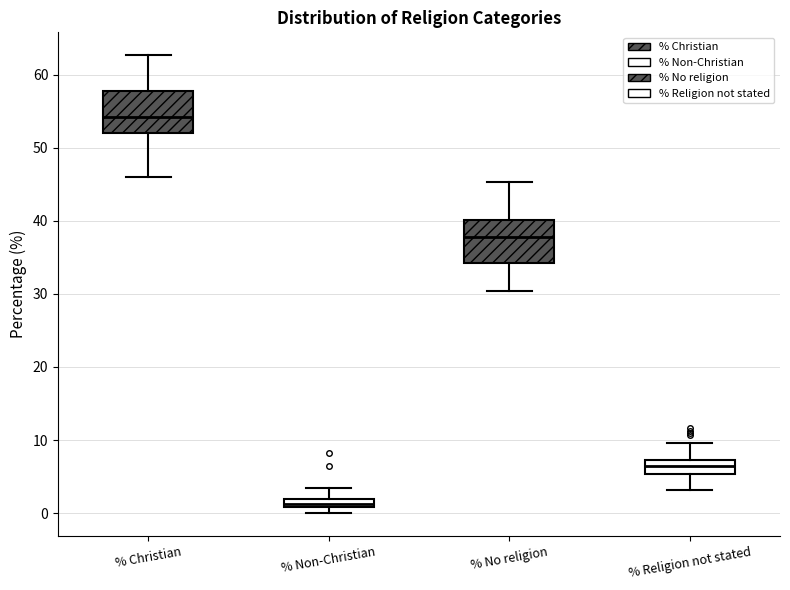

Where does the median line of the box for % Religion not stated sit on the y-axis? The values are not printed on the chart, so give them approximately, as read against the axis.

6